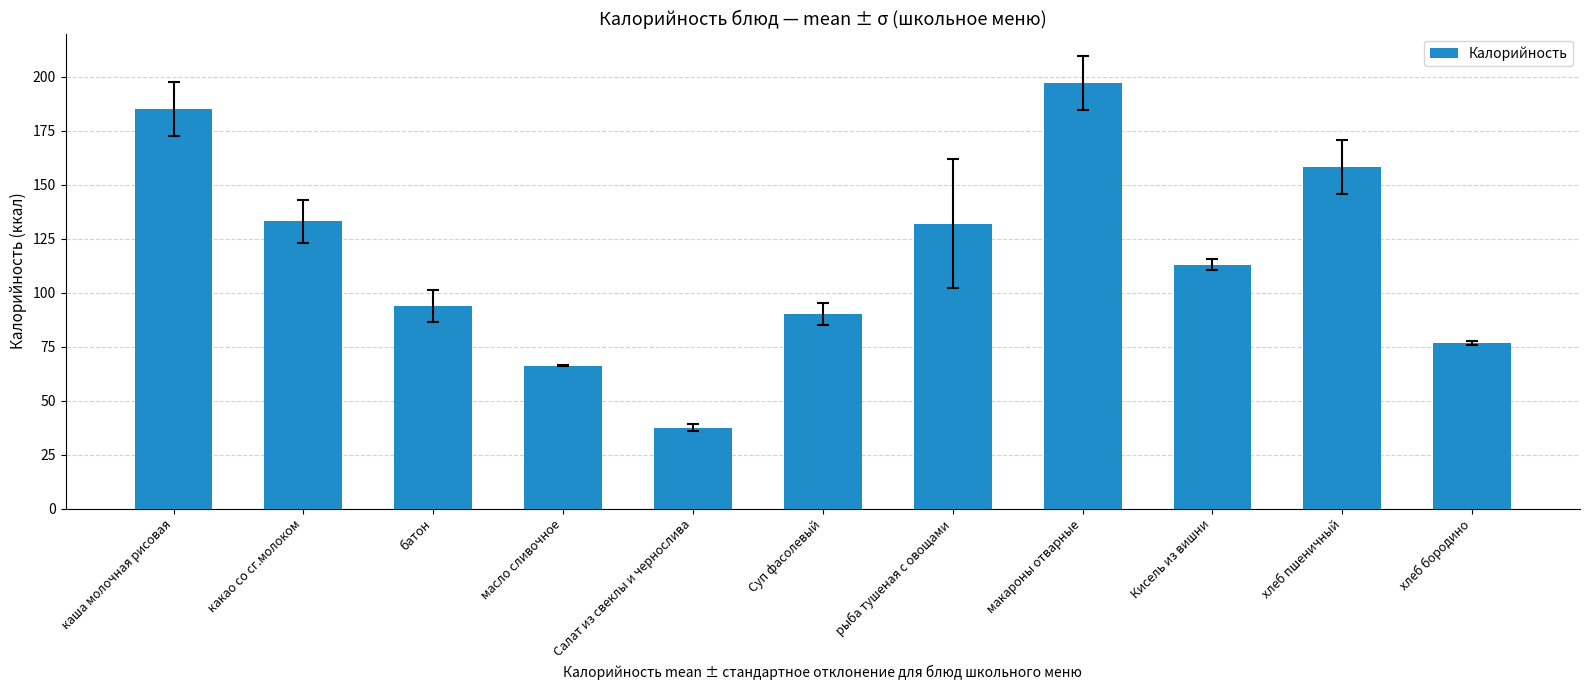

The value at каша молочная рисовая is 185.0. True or false?

True